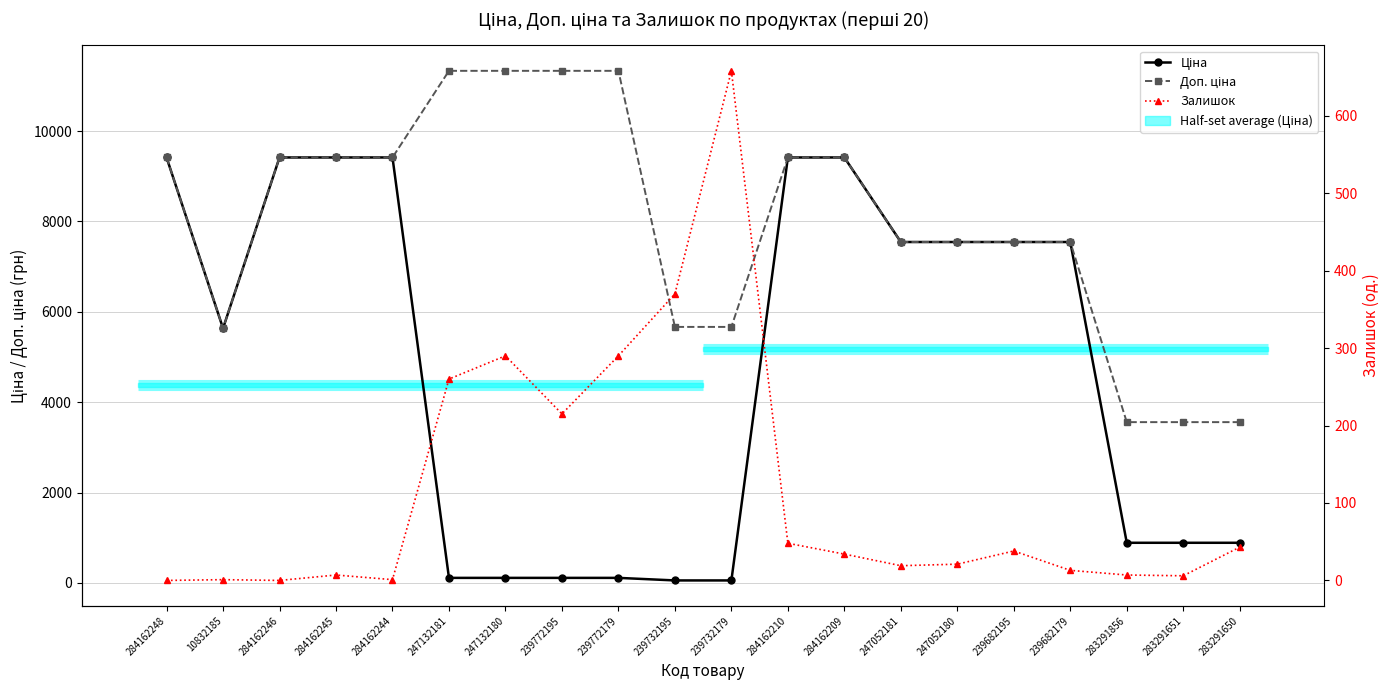

At which category does the chart reach its minimum across all series?

284162248